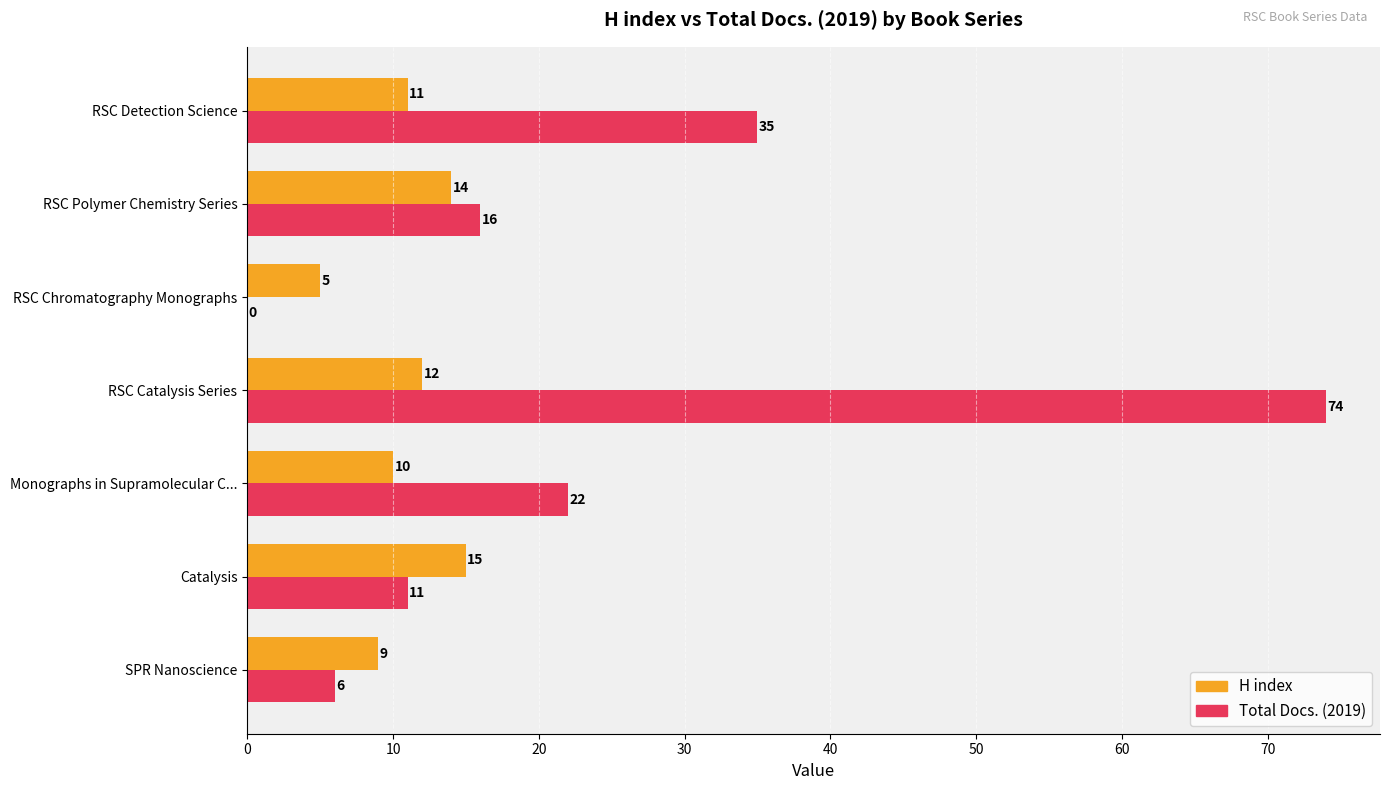

Which series changed the most between Monographs in Supramolecular C... and RSC Catalysis Series?

Total Docs. (2019)